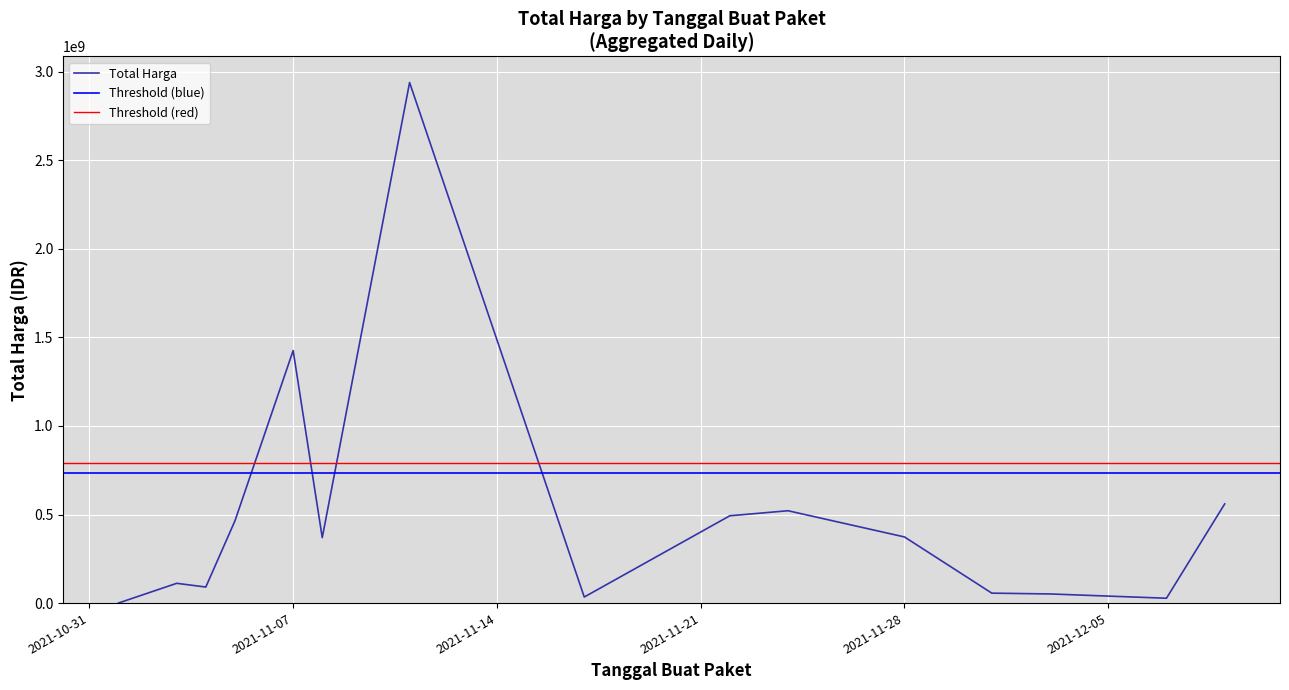

What is the value of the 5th point from the left?

1425867900